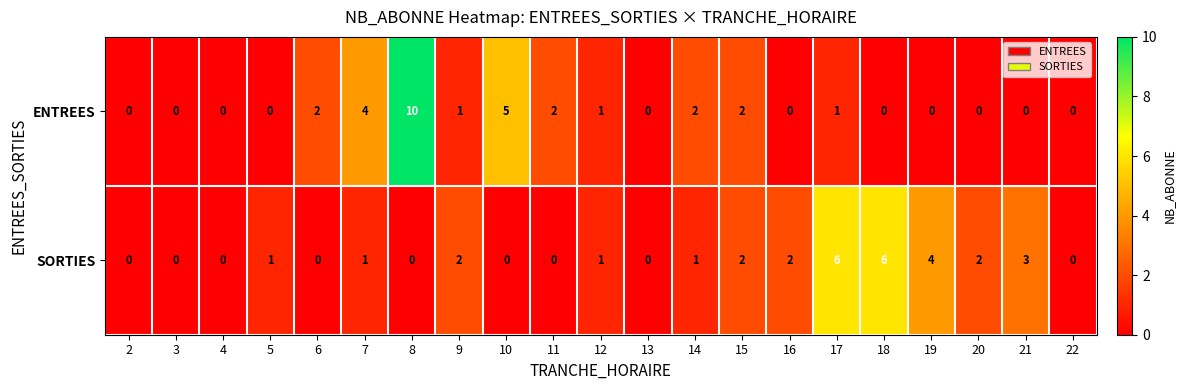

What is the difference between the maximum and minimum values in the SORTIES series?

6